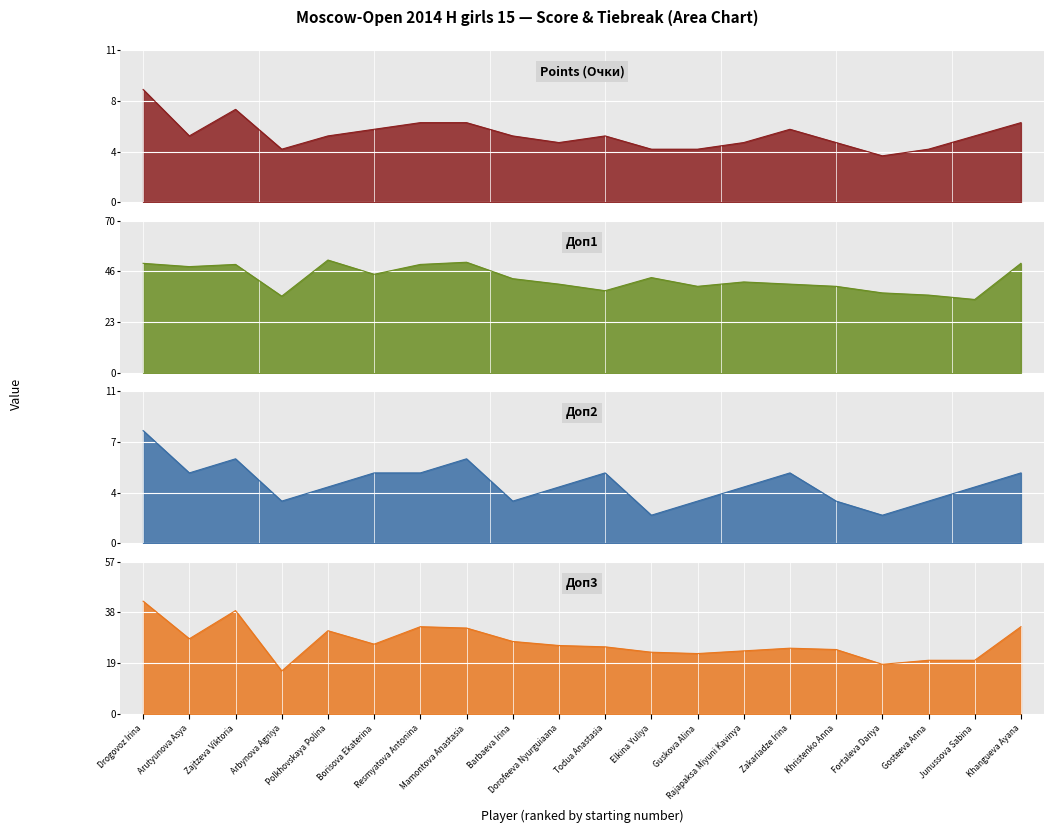

At which category does Доп2 reach its first local valley?

Arutyunova Asya